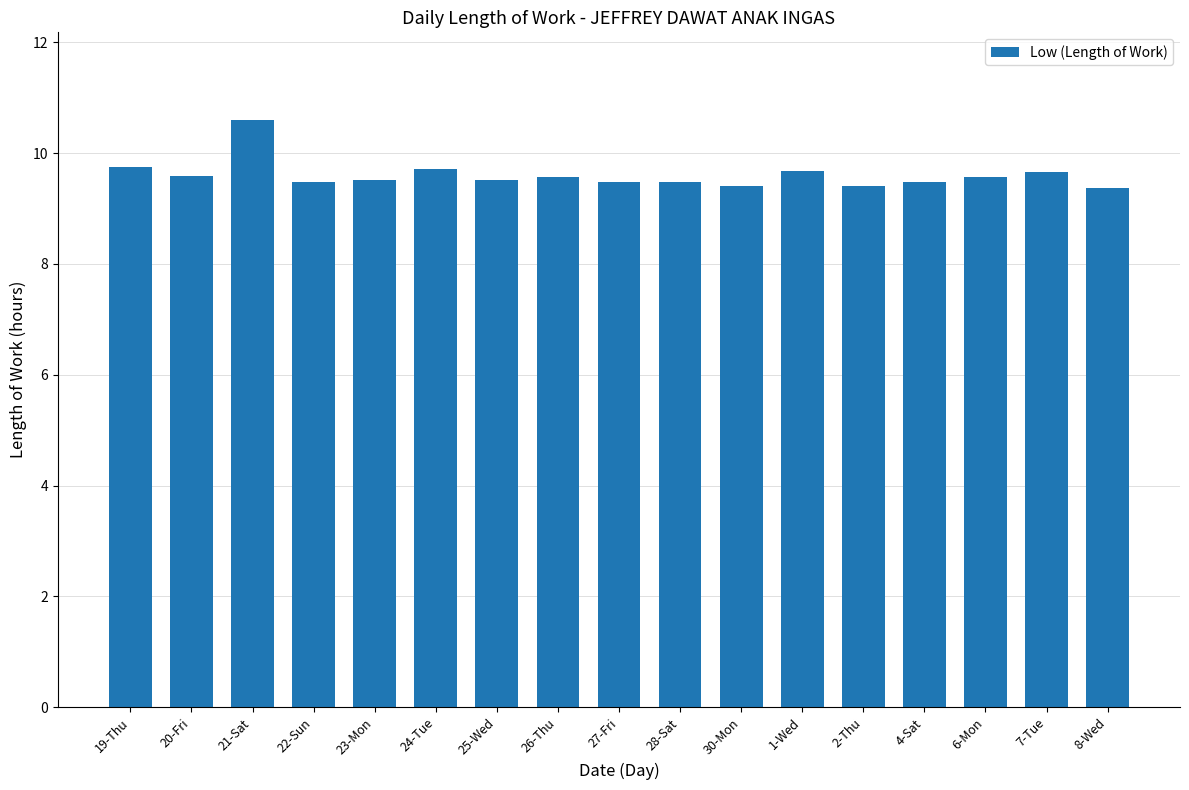

What is the greatest value displayed?

10.6